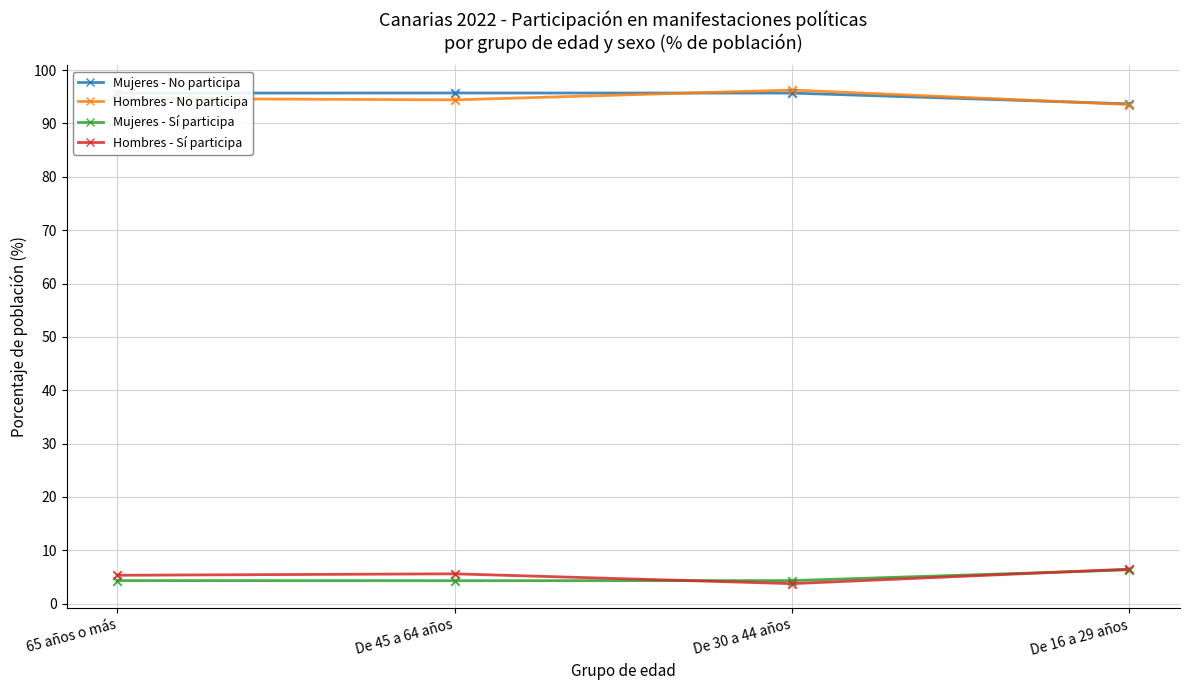

What is the total value across all series at De 16 a 29 años?

200.0